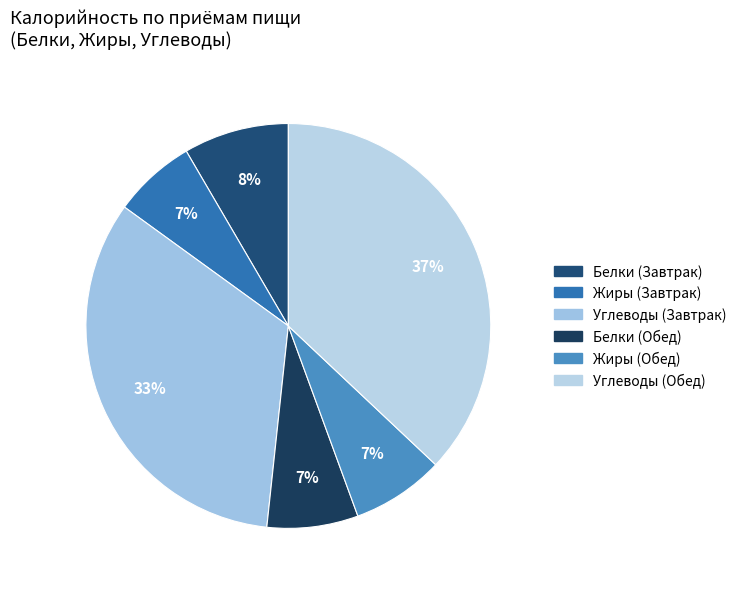

Count the number of slices in the pie.

6